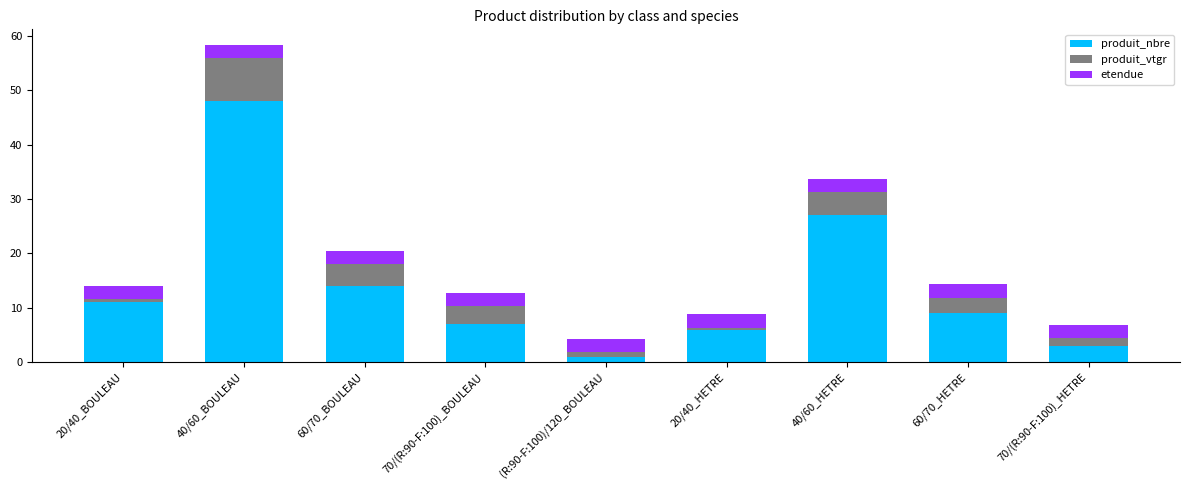

At which category is the sum across all series the highest?

40/60_BOULEAU